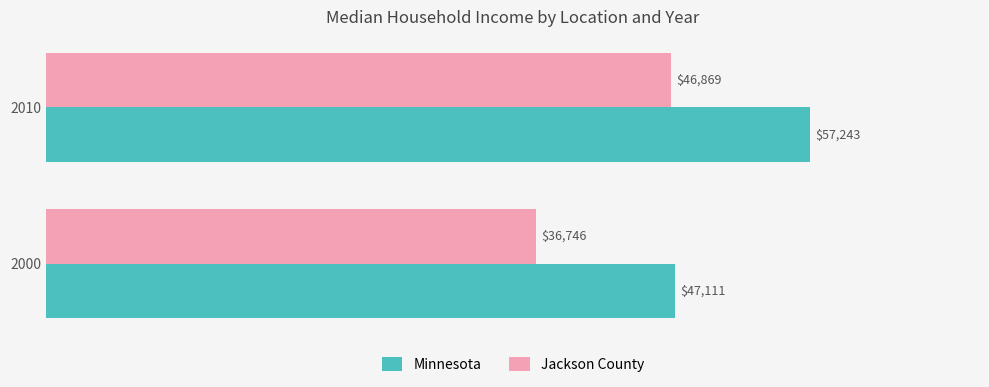

Rank the series by their maximum value, from highest to lowest.

Minnesota, Jackson County